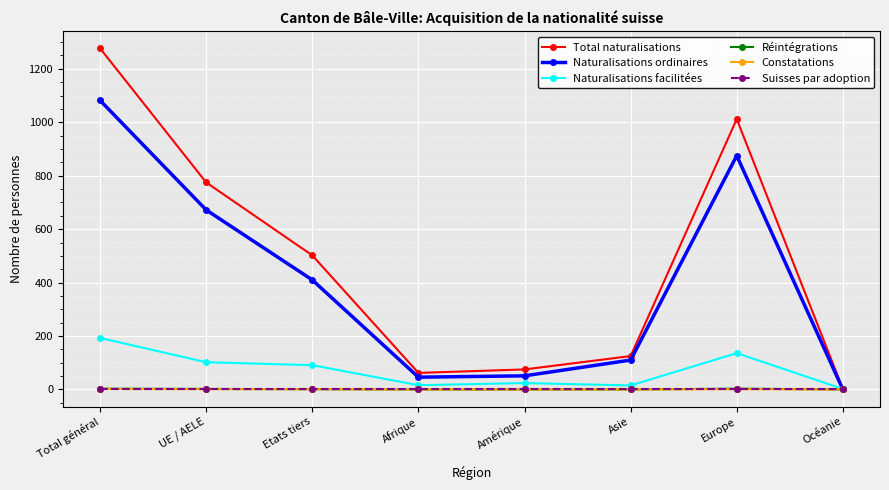

How many interior local valleys does the Naturalisations ordinaires series have?

1